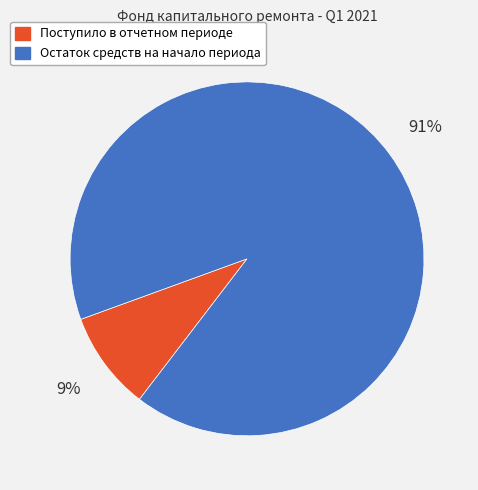

What is the ratio of the value at Поступило в отчетном периоде to the value at Остаток средств на начало периода?

0.1